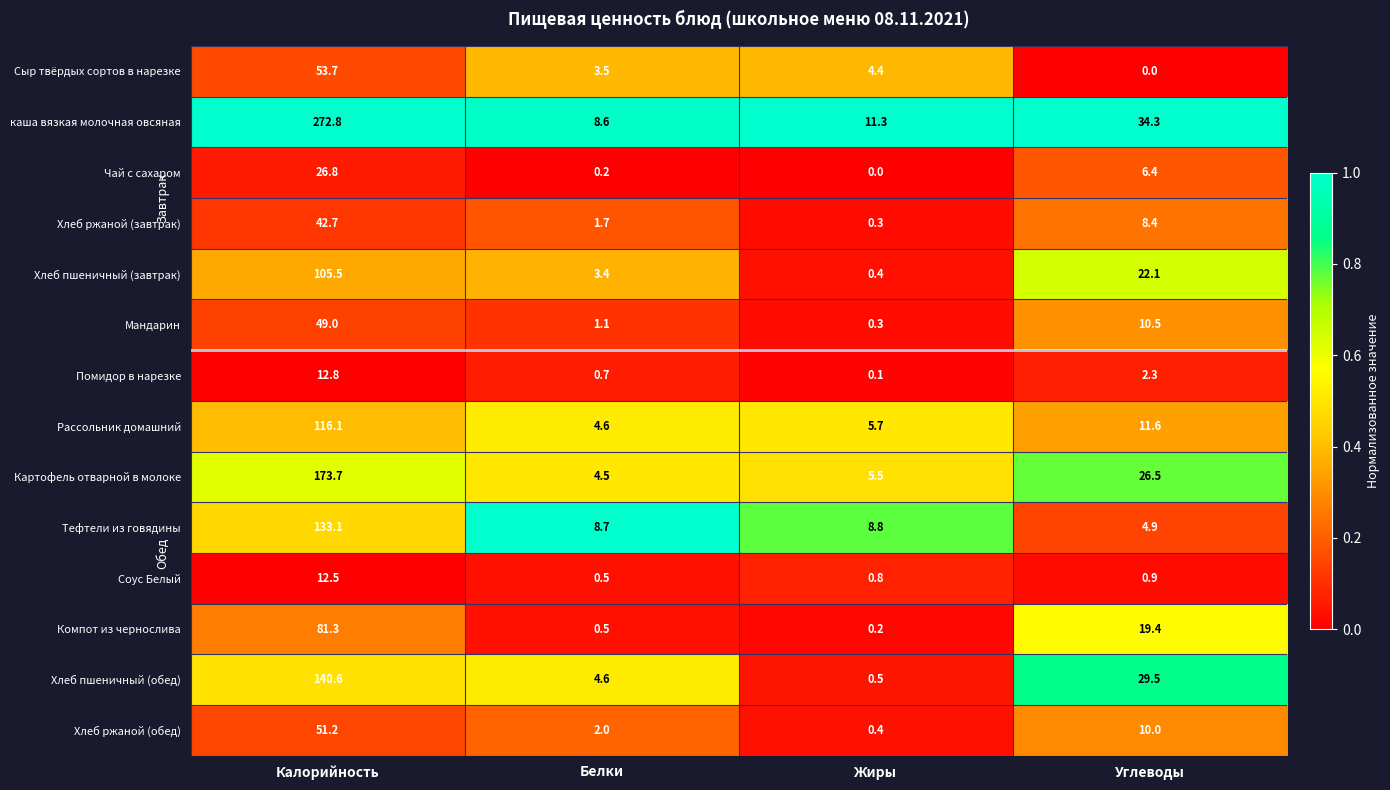

What is the total value across all series at Жиры?

38.7